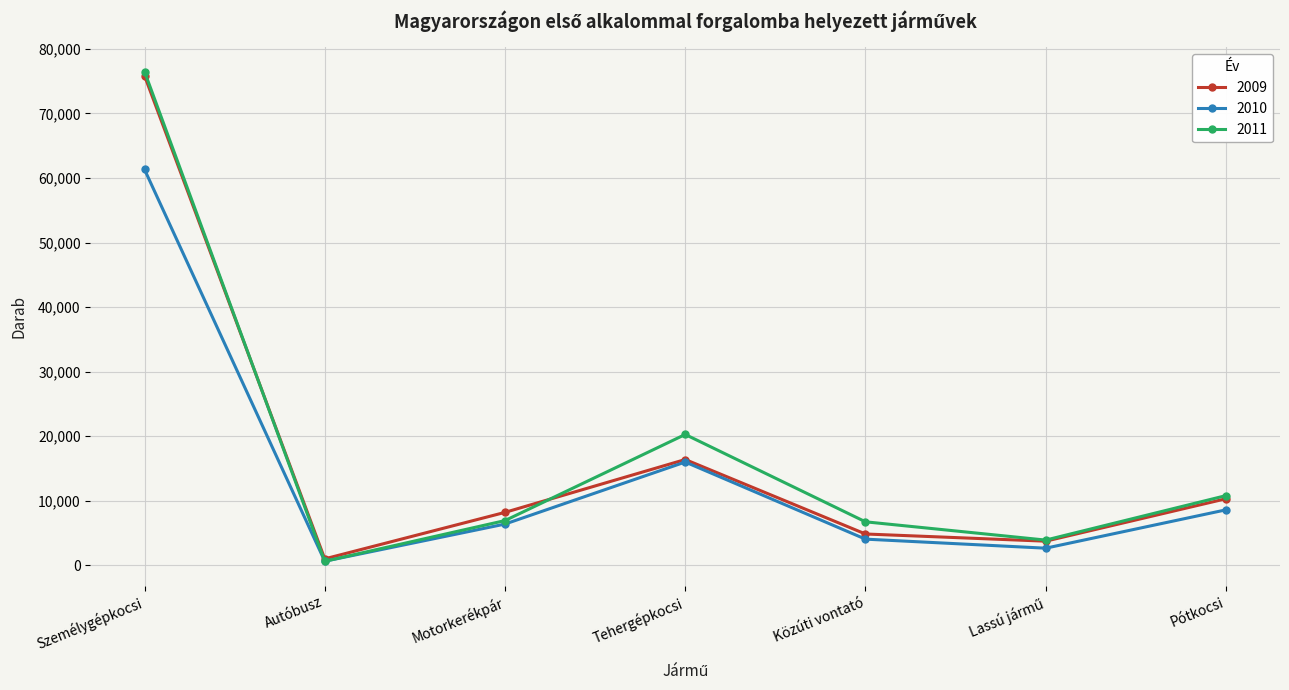

What is the label of the 3rd point from the right?

Közúti vontató